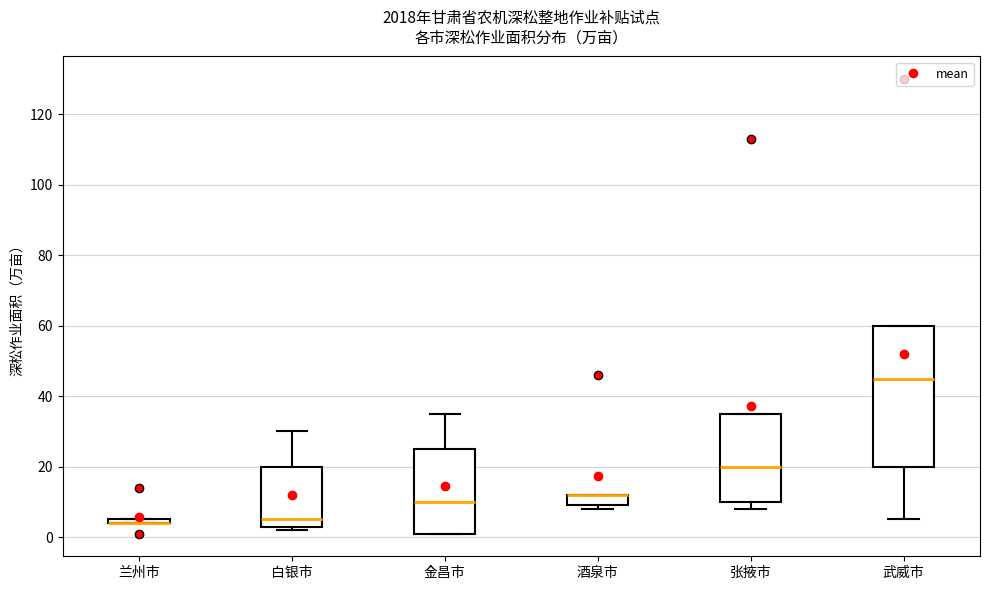

Which box is the tallest, from its lower edge to its upper edge?

武威市